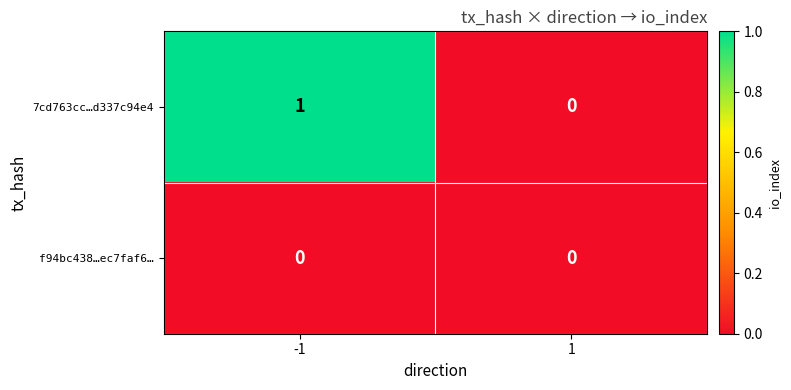

Rank the series at -1 from lowest to highest value.

f94bc438…ec7faf6…, 7cd763cc…d337c94e4